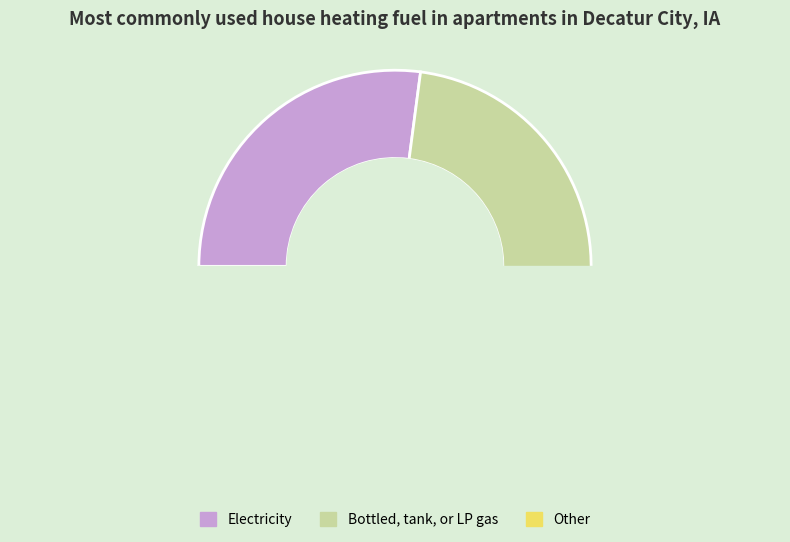

True or false: Bottled, tank, or LP gas accounts for 61% of the total.

False